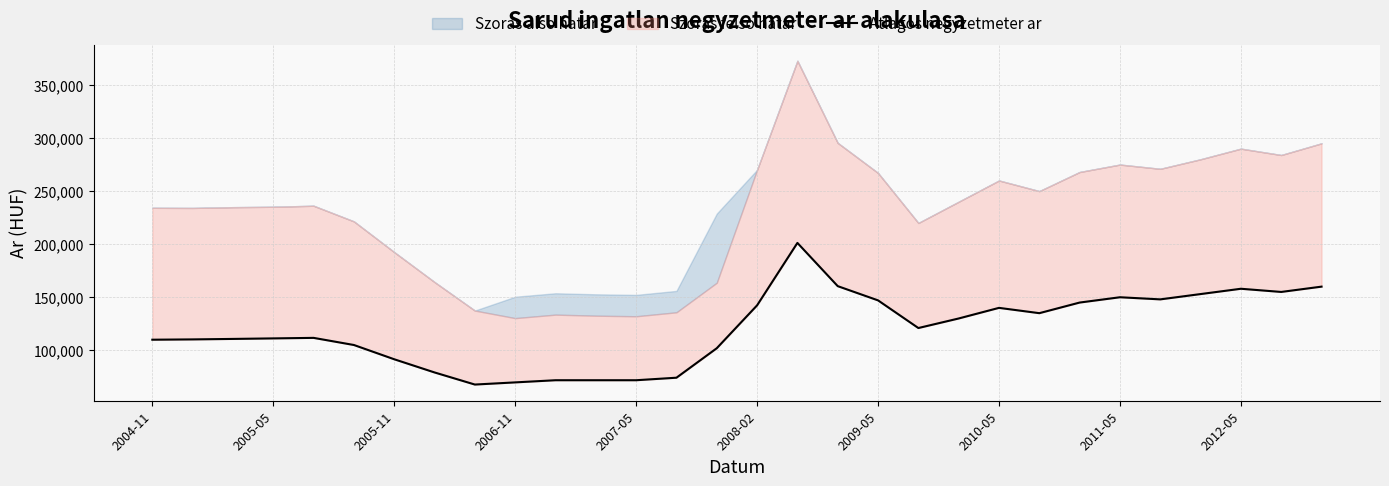

Does the chart display data point markers on the line(s)?

No